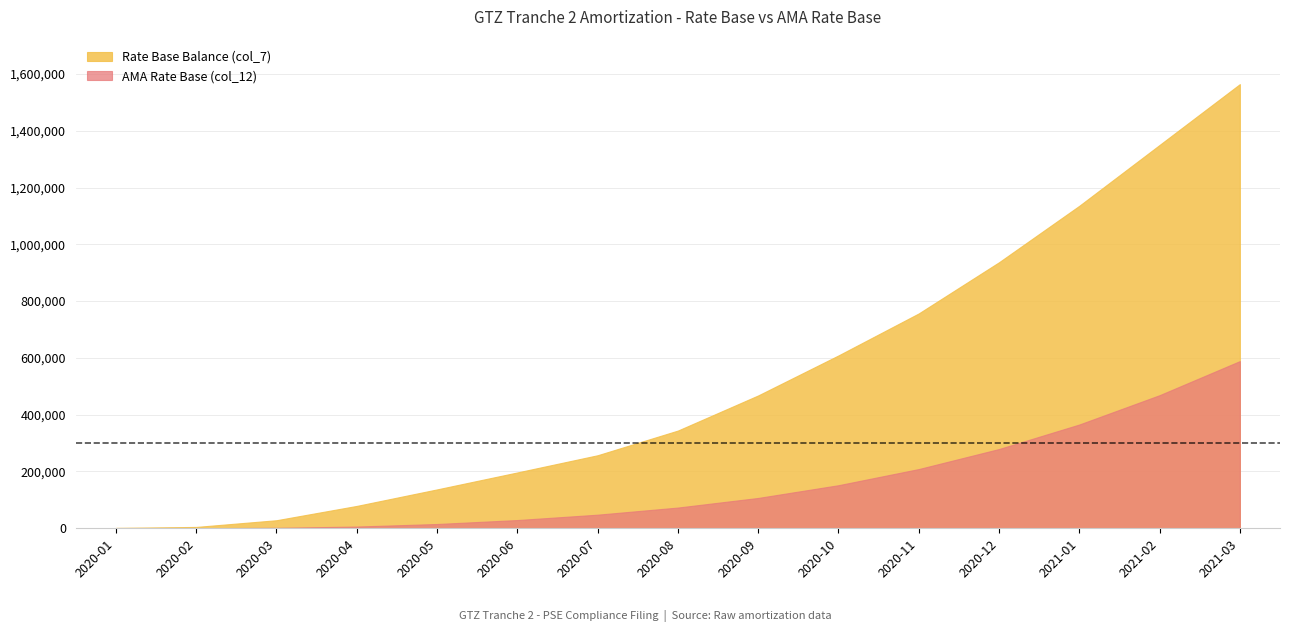

What is the difference between the AMA Rate Base (col_12) values at 2020-07 and 2020-10?

103747.9